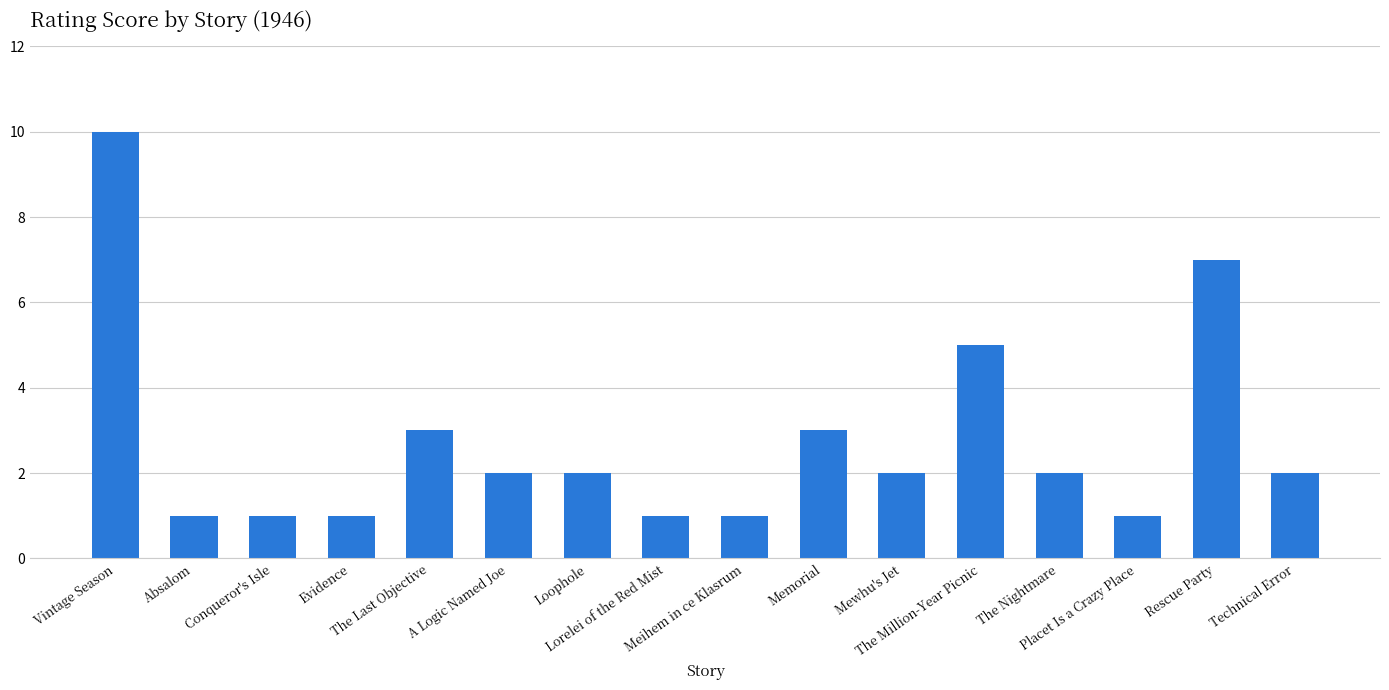

Where does the data first go above 2?

Vintage Season